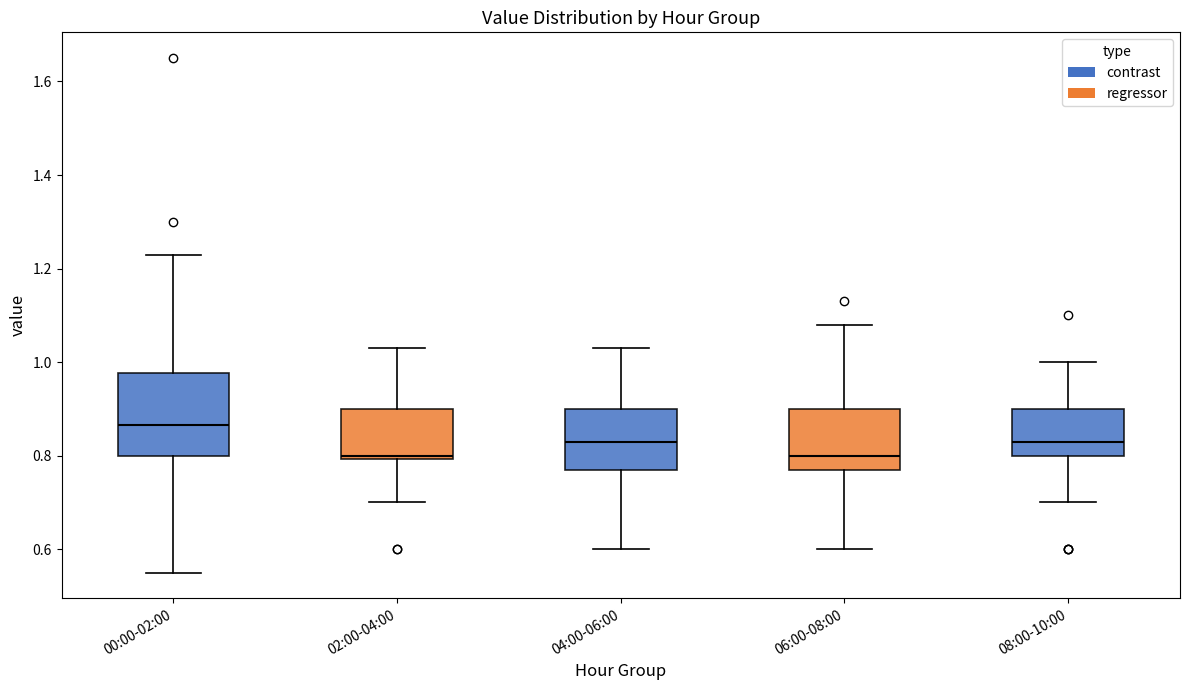

Reading left to right, read every box against the y-axis: the position of its median line, the range the box covers, and the ends of its whiskers. The values are not printed on the chart, so give them approximately, as read against the axis.

00:00-02:00: median 0.86, box 0.80 to 0.98, whiskers 0.56 to 1.24
02:00-04:00: median 0.80 (just above the box's lower edge), box 0.80 to 0.90, whiskers 0.70 to 1.04
04:00-06:00: median 0.84, box 0.78 to 0.90, whiskers 0.60 to 1.04
06:00-08:00: median 0.80, box 0.78 to 0.90, whiskers 0.60 to 1.08
08:00-10:00: median 0.84, box 0.80 to 0.90, whiskers 0.70 to 1.00